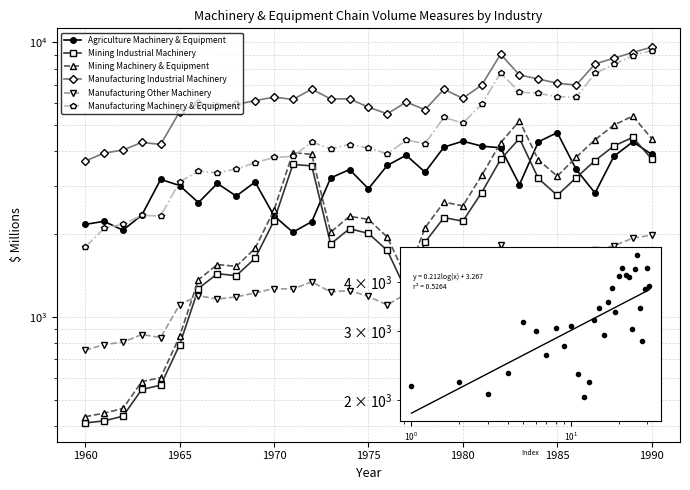

Which series changed the most between 1980 and 10?

Manufacturing Industrial Machinery